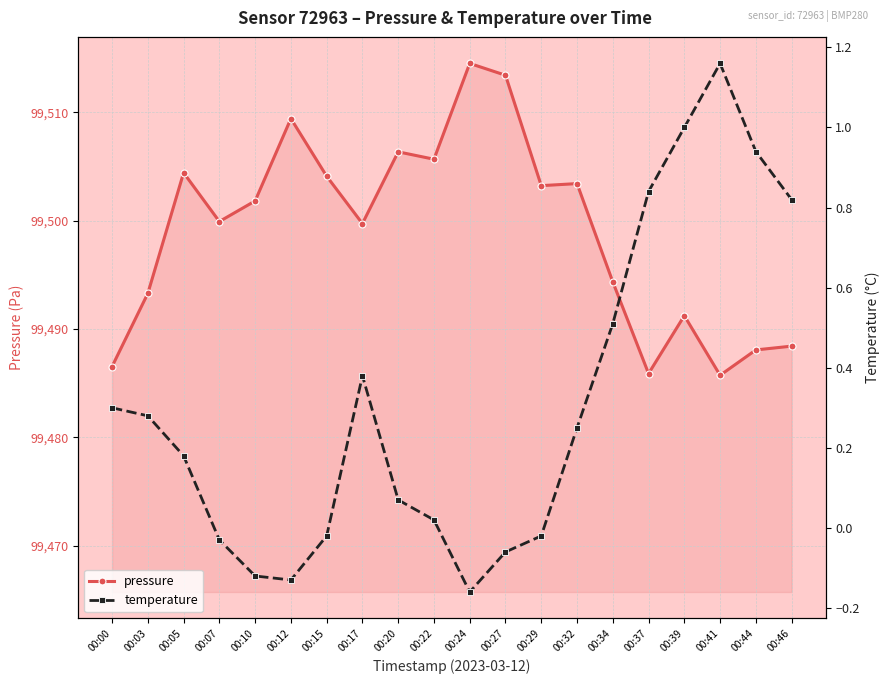

True or false: pressure has a value of 60474.5 at 00:00.

False